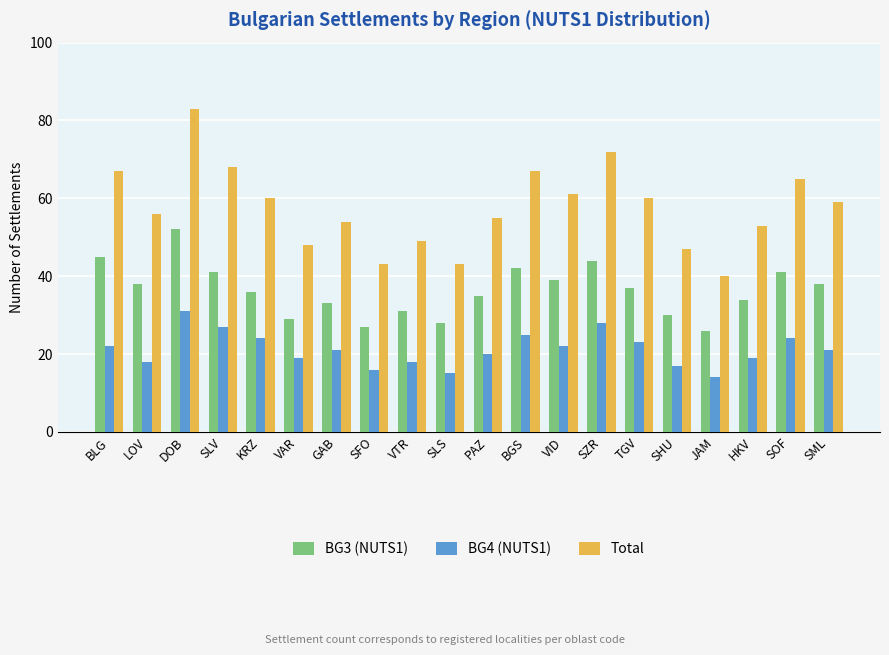

What position from the left is BGS?

12